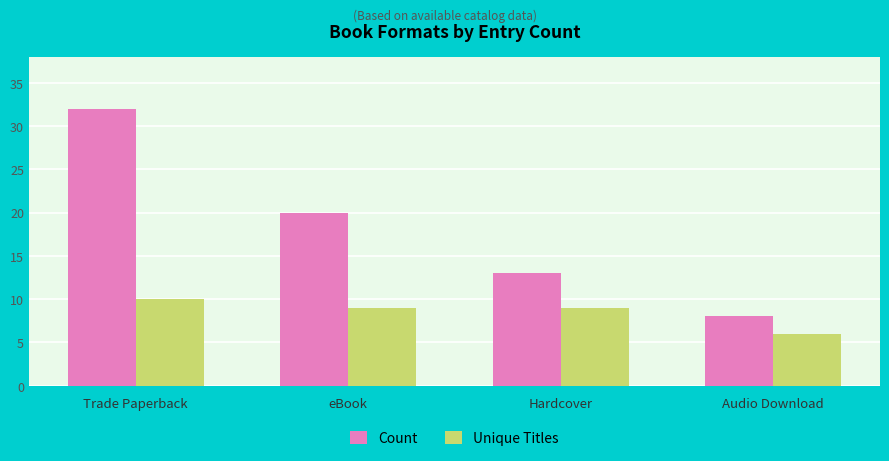

Rank the series at Audio Download from highest to lowest value.

Count, Unique Titles